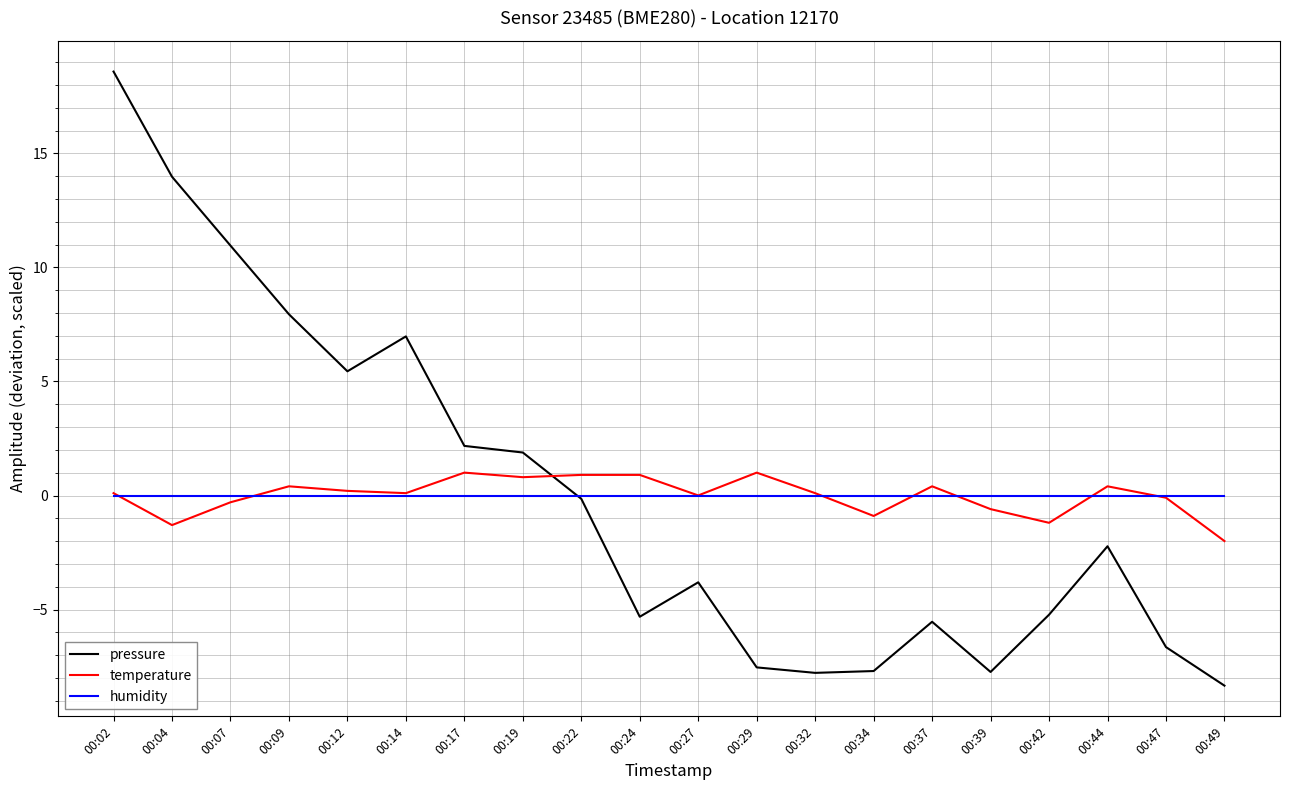

What is the maximum value shown in the chart?

18.6